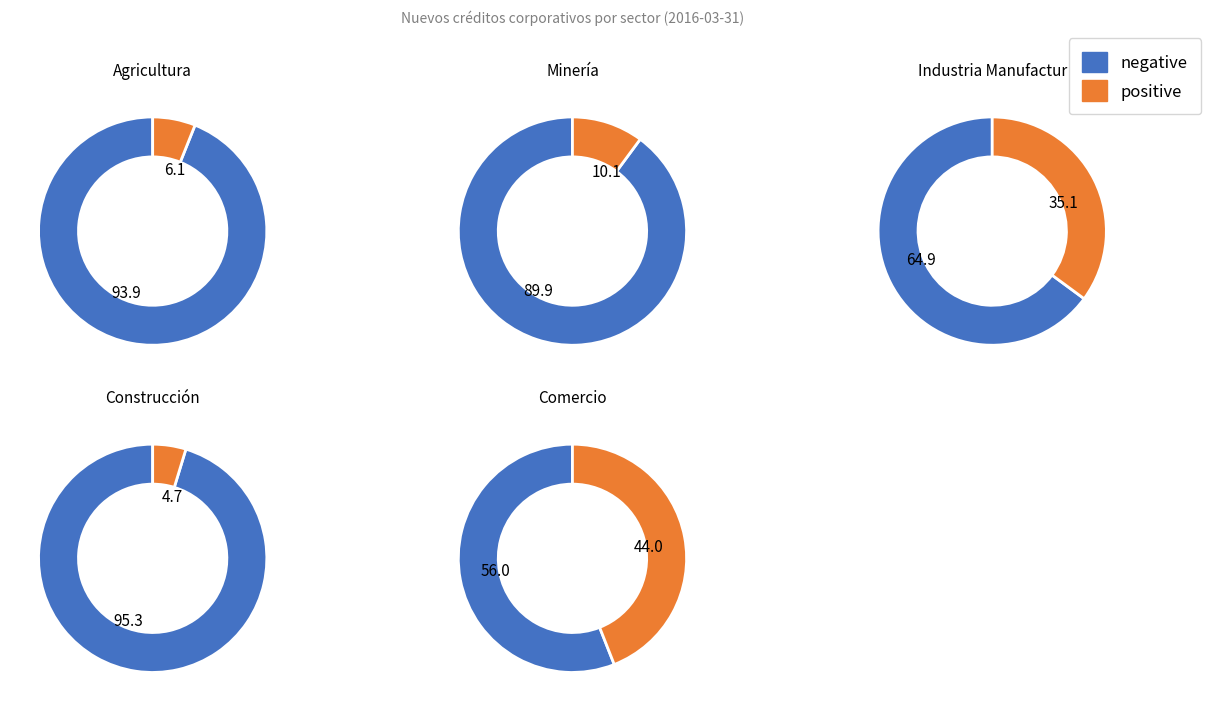

Rank the categories by value from highest to lowest.

Comercio, Industria Manufacturera, Minería, Agricultura, Construcción